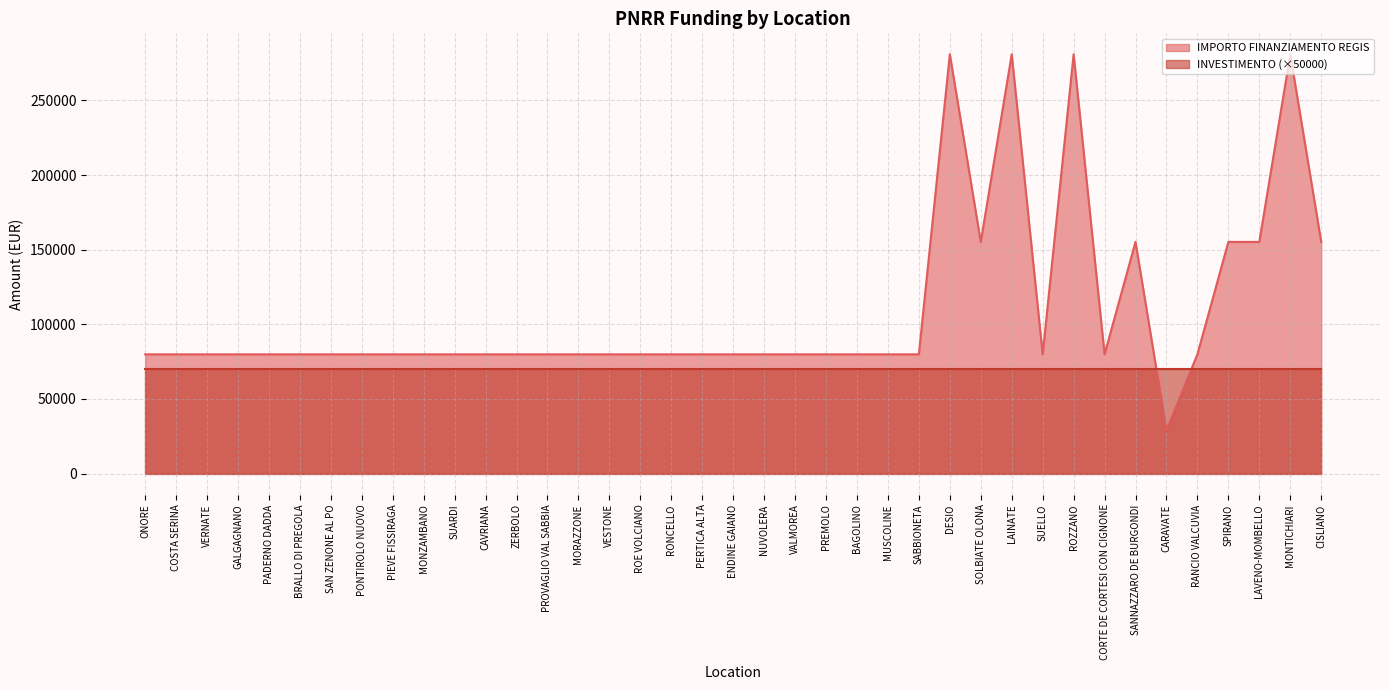

Reading right to left, what are all the values shown in this chart?

CISLIANO=155234	MONTICHIARI=280932	LAVENO-MOMBELLO=155234	SPIRANO=155234	RANCIO VALCUVIA=79922	CARAVATE=28902	SANNAZZARO DE BURGONDI=155234	CORTE DE CORTESI CON CIGNONE=79922	ROZZANO=280932	SUELLO=79922	LAINATE=280932	SOLBIATE OLONA=155234	DESIO=280932	SABBIONETA=79922	MUSCOLINE=79922	BAGOLINO=79922	PREMOLO=79922	VALMOREA=79922	NUVOLERA=79922	ENDINE GAIANO=79922	PERTICA ALTA=79922	RONCELLO=79922	ROE VOLCIANO=79922	VESTONE=79922	MORAZZONE=79922	PROVAGLIO VAL SABBIA=79922	ZERBOLO=79922	CAVRIANA=79922	SUARDI=79922	MONZAMBANO=79922	PIEVE FISSIRAGA=79922	PONTIROLO NUOVO=79922	SAN ZENONE AL PO=79922	BRALLO DI PREGOLA=79922	PADERNO DADDA=79922	GALGAGNANO=79922	VERNATE=79922	COSTA SERINA=79922	ONORE=79922